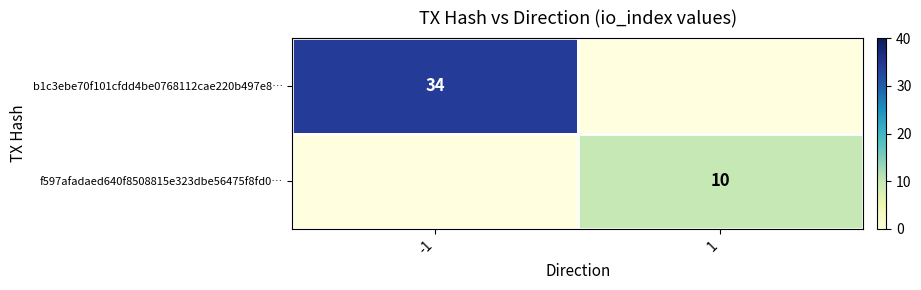

The value of b1c3ebe70f101cfdd4be0768112cae220b497e8… at -1 is 48.5. True or false?

False